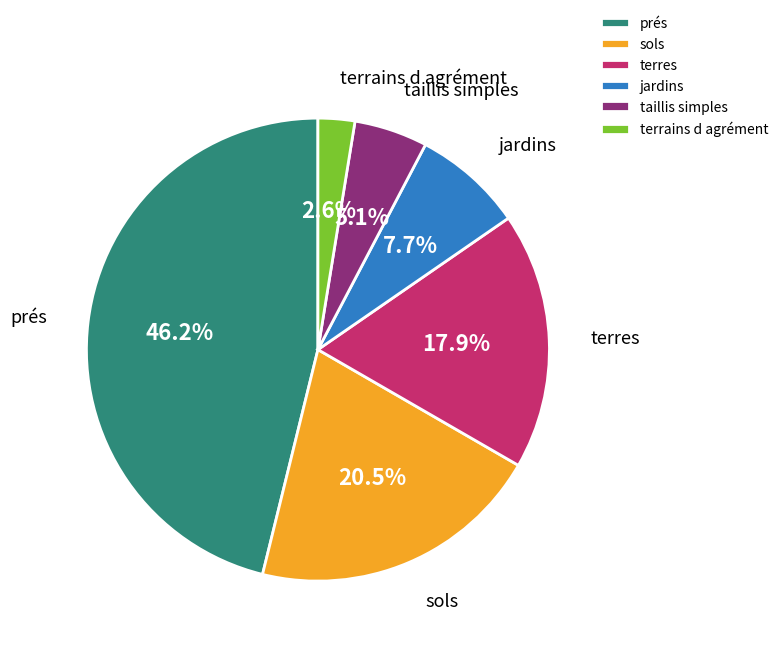

Is it true that terres is 6% of the pie?

False